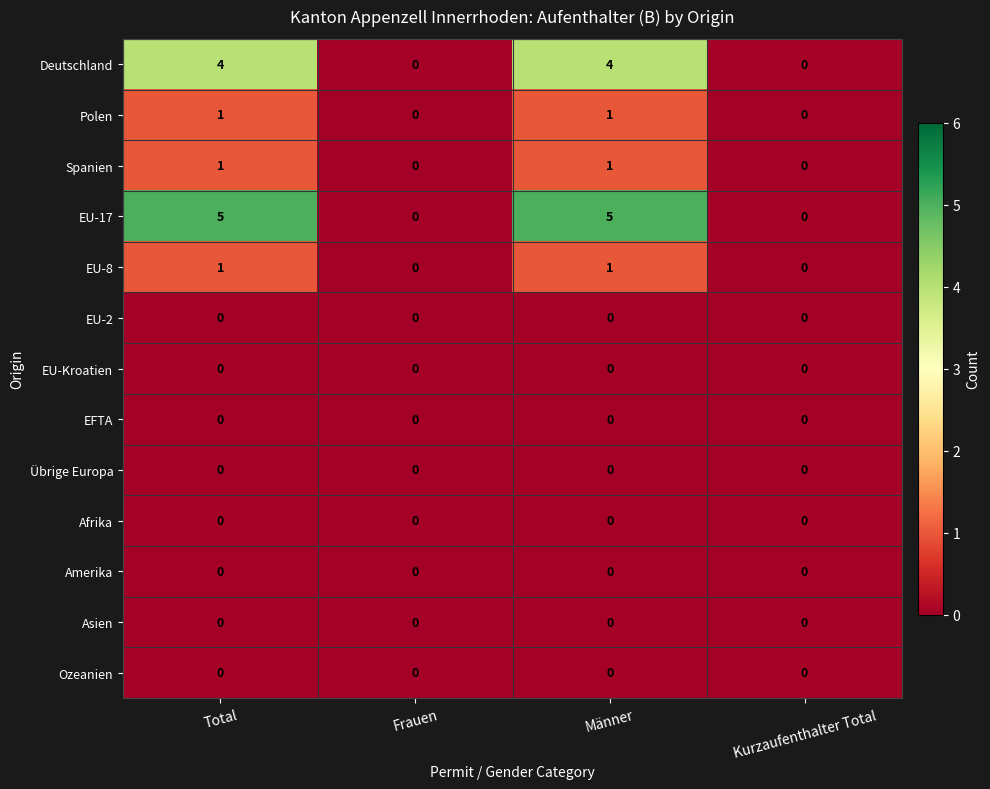

Which series has the largest total across all categories?

EU-17